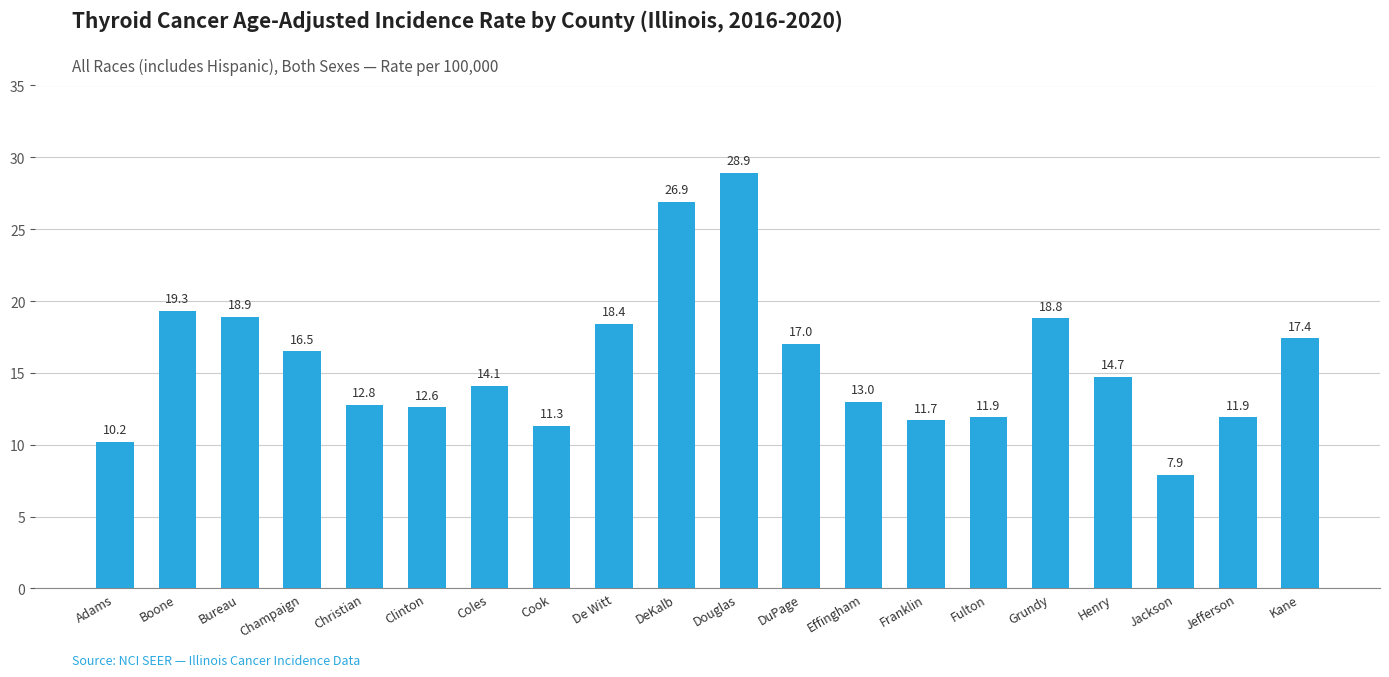

What is the value of the 6th bar from the left?

12.6